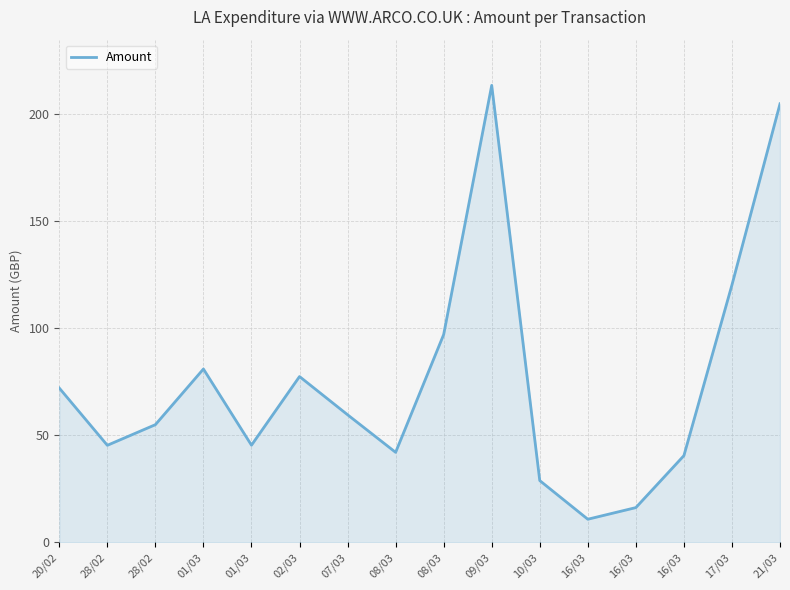

How many lines are shown in the chart?

1